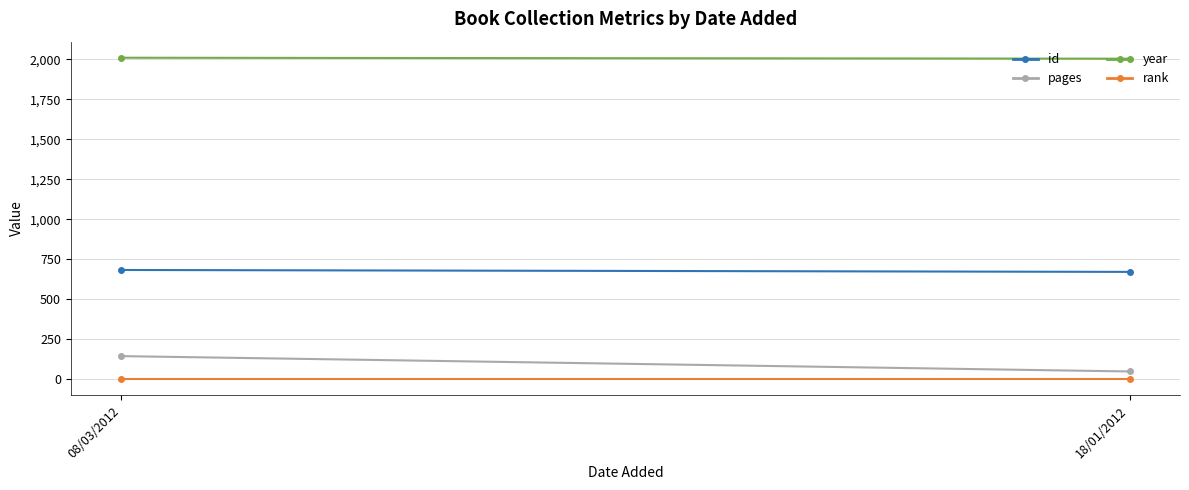

Reading left to right, list all the values displayed in this chart.

id: 08/03/2012=683	18/01/2012=671
pages: 08/03/2012=144	18/01/2012=48
year: 08/03/2012=2011	18/01/2012=2005
rank: 08/03/2012=1	18/01/2012=1